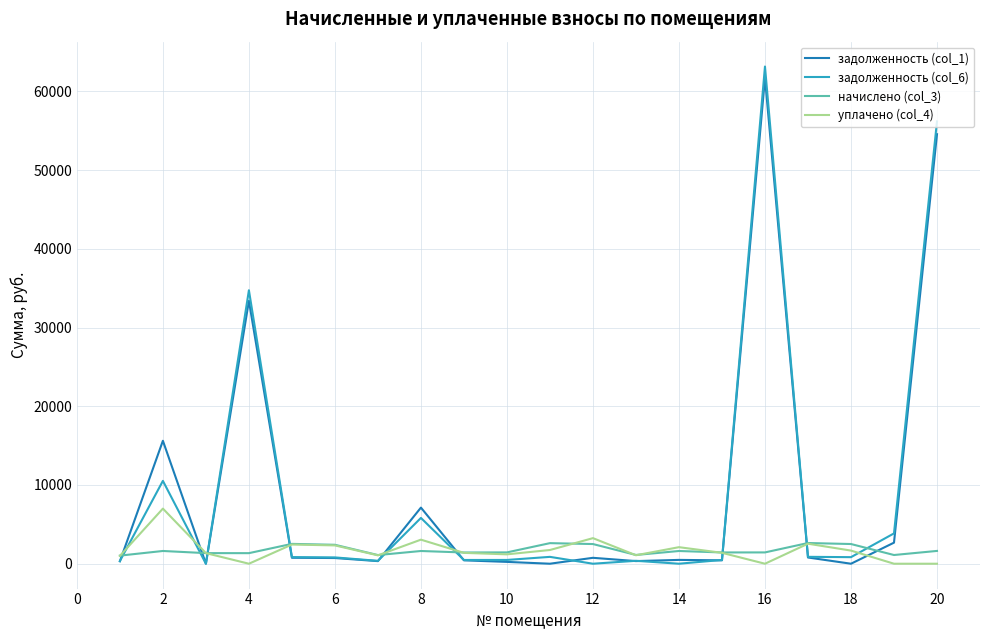

What are all the series names shown in the legend?

задолженность (col_1), задолженность (col_6), начислено (col_3), уплачено (col_4)